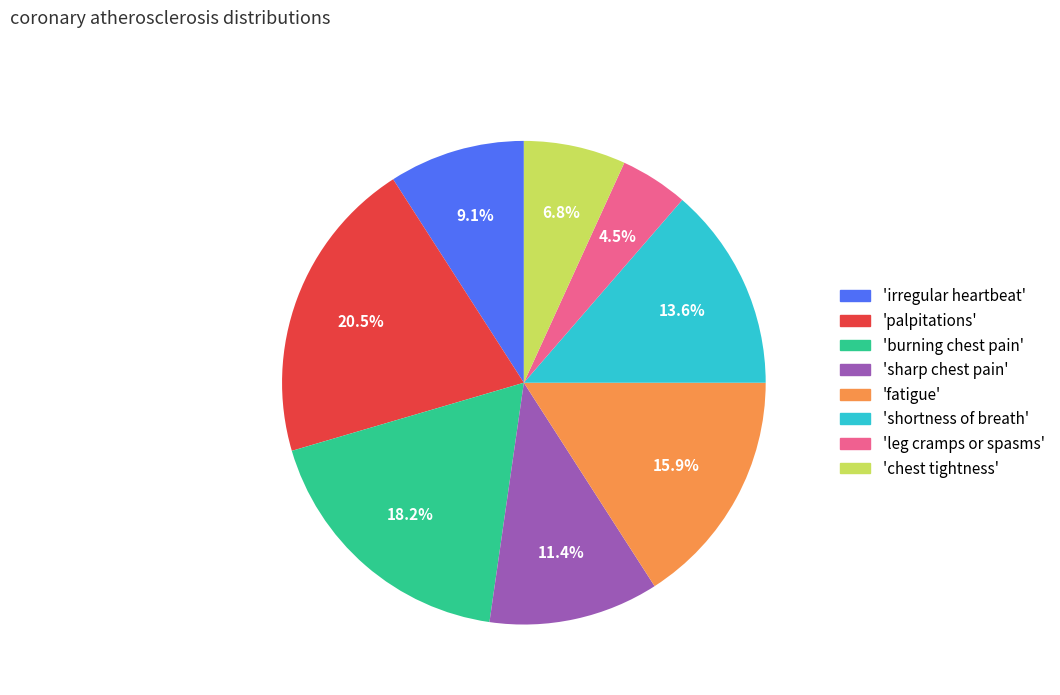

Does any single category account for the majority?

No